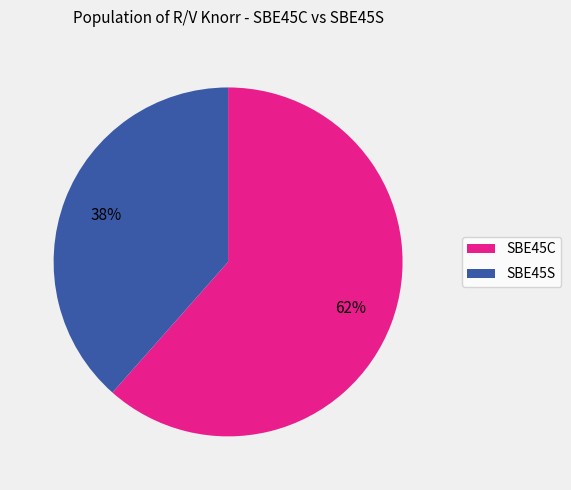

Is there any slice that represents more than half of the pie?

Yes